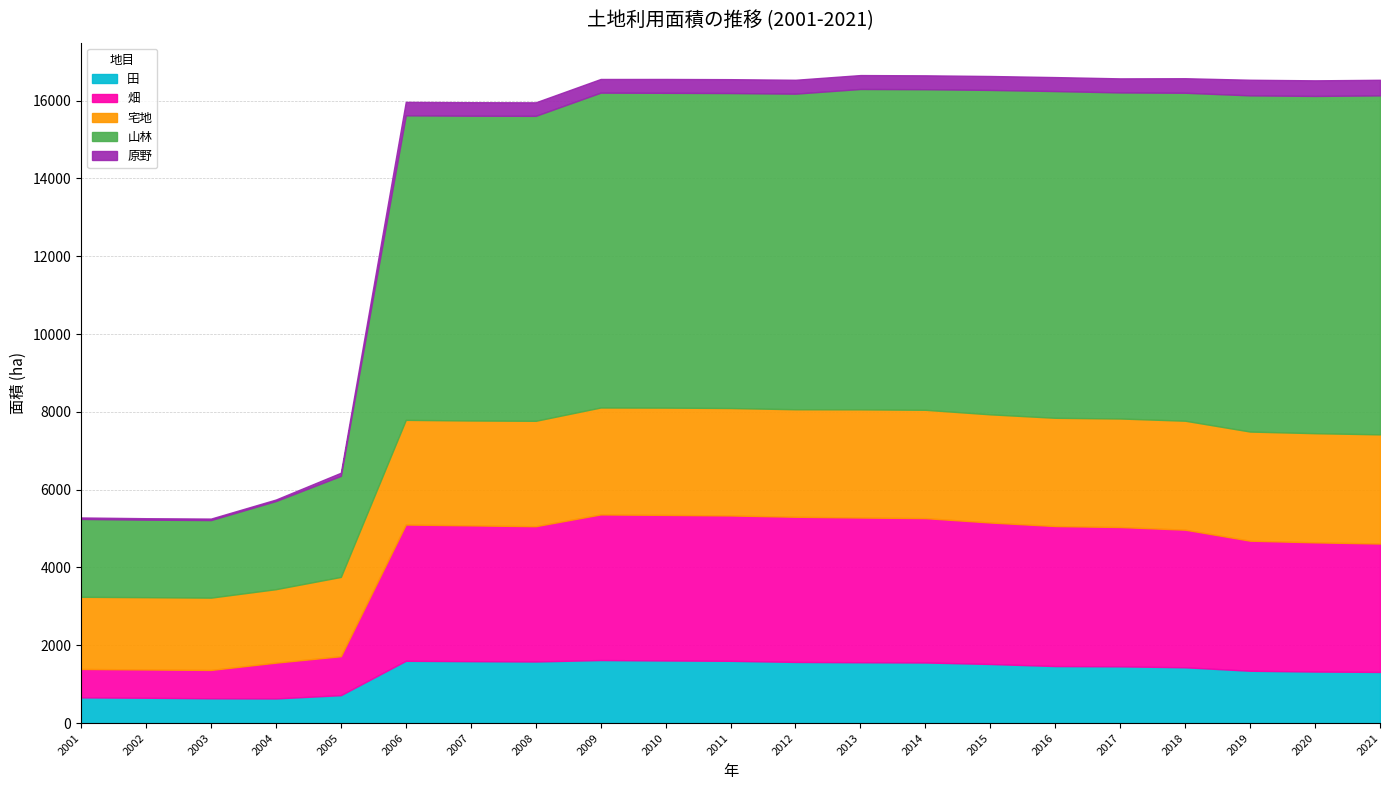

The 宅地 series shows 875.1 at 2014. True or false?

False